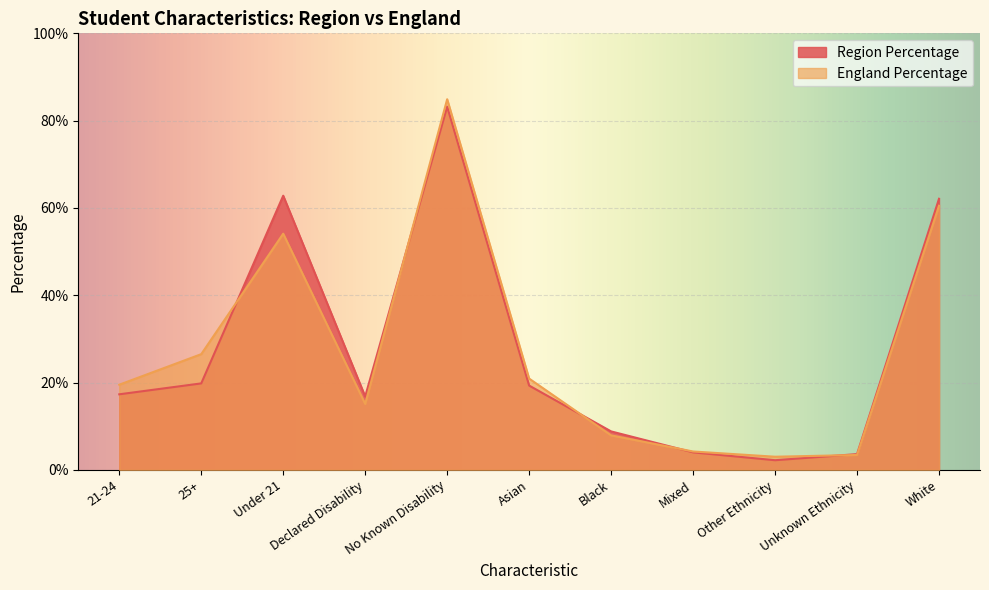

What is the label of the 8th point from the right?

Declared Disability